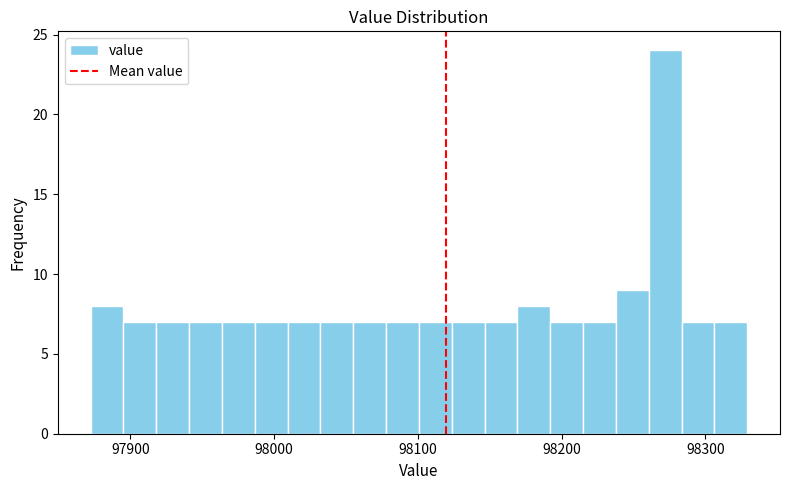

Read against the x-axis, roughly where is the centre of the tallest bar?

98270